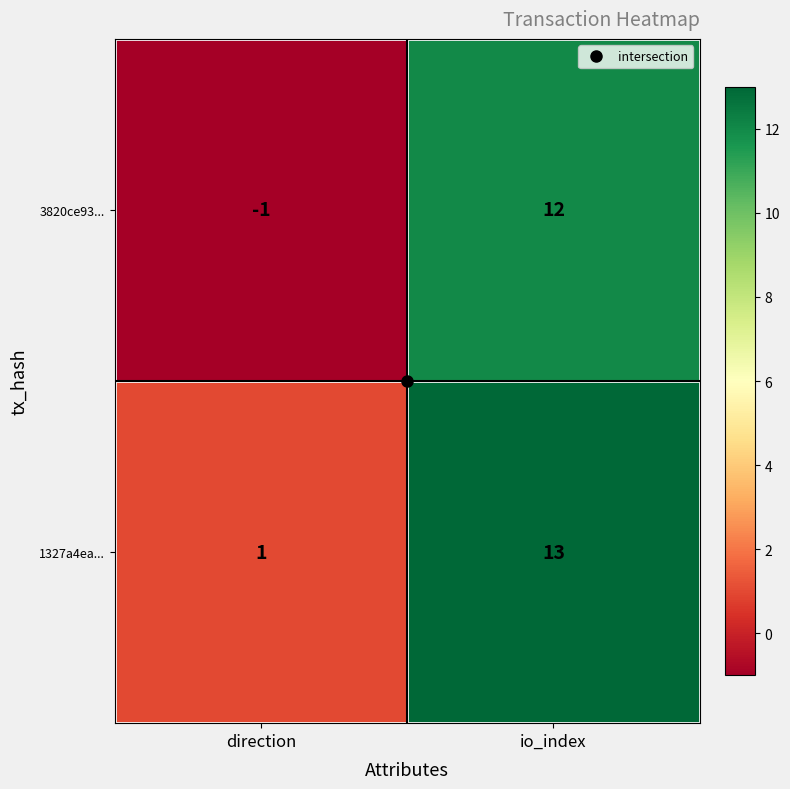

Is it true that 1327a4ea... equals 1 at direction?

True